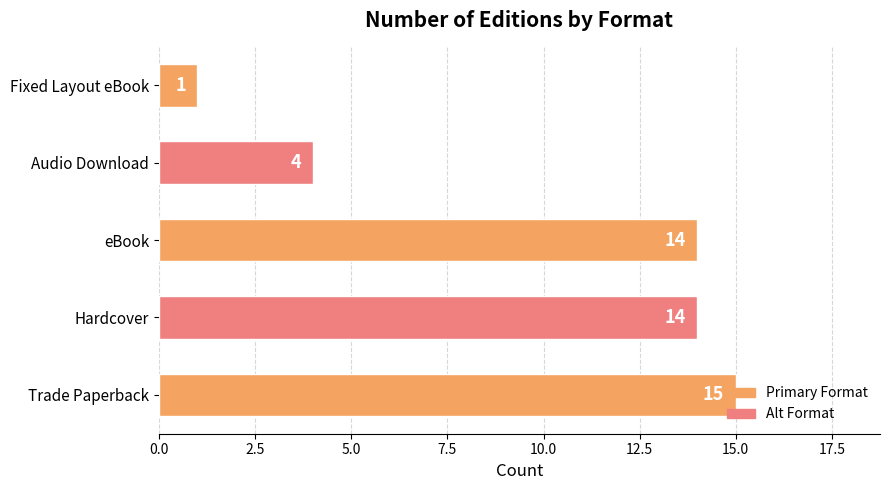

Where is the data nearest to the value 8?

Audio Download